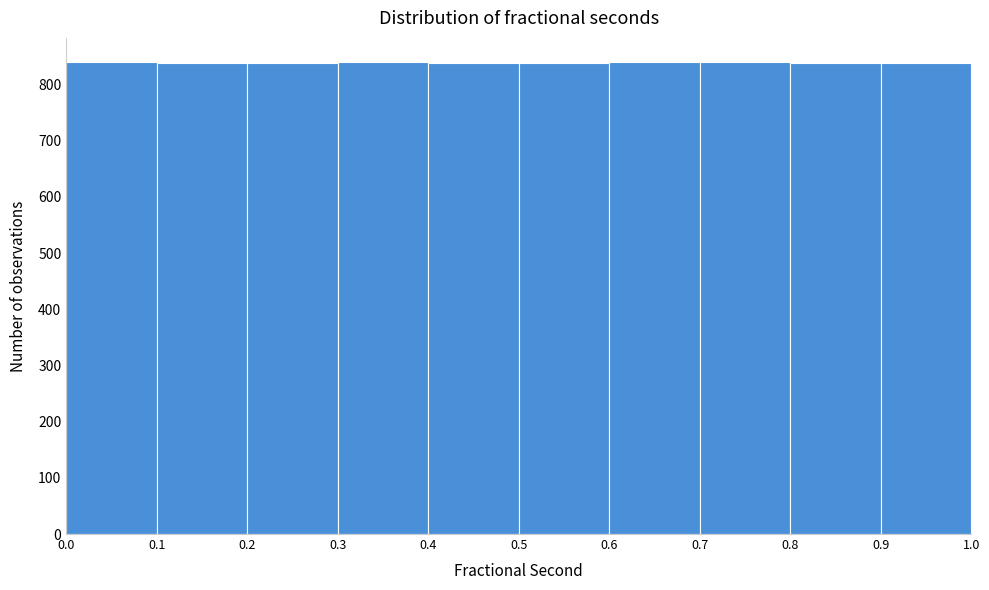

Reading left to right, list every bar in this chart as the range it spans on the x-axis followed by its height. The values are not printed on the chart, so give them approximately, as read against the axis.

0.0 to 0.1: 840
0.1 to 0.2: 840
0.2 to 0.3: 840
0.3 to 0.4: 840
0.4 to 0.5: 840
0.5 to 0.6: 840
0.6 to 0.7: 840
0.7 to 0.8: 840
0.8 to 0.9: 840
0.9 to 1.0: 840